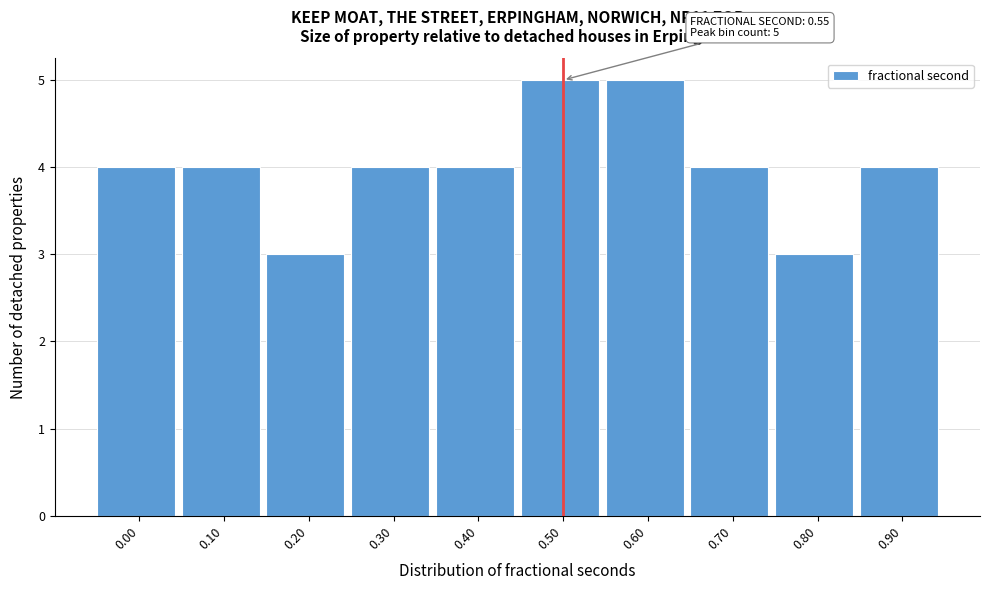

Reading left to right, extract all data points from this chart.

0.00=4	0.10=4	0.20=3	0.30=4	0.40=4	0.50=5	0.60=5	0.70=4	0.80=3	0.90=4